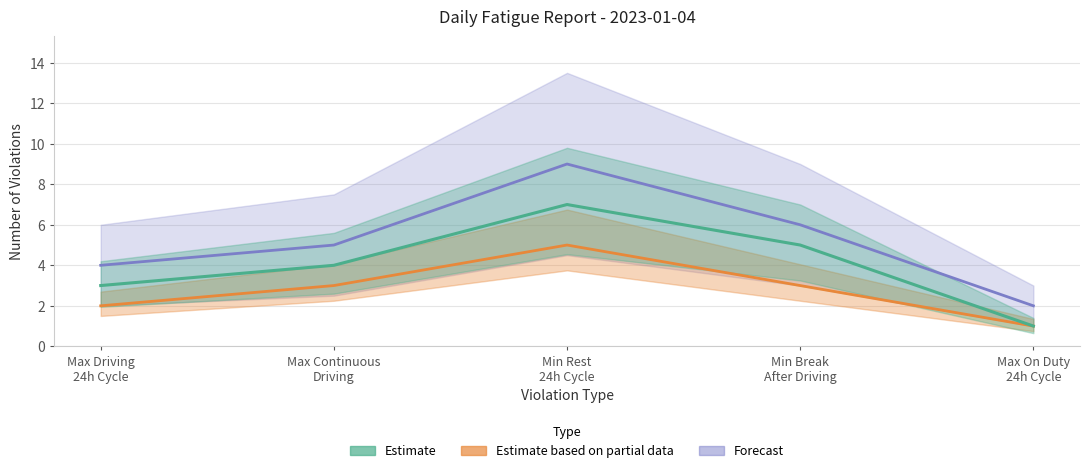

Reading left to right, what are all the values shown in this chart?

Estimate: 3	4	7	5	1
Estimate based on partial data: 2	3	5	3	1
Forecast: 4	5	9	6	2